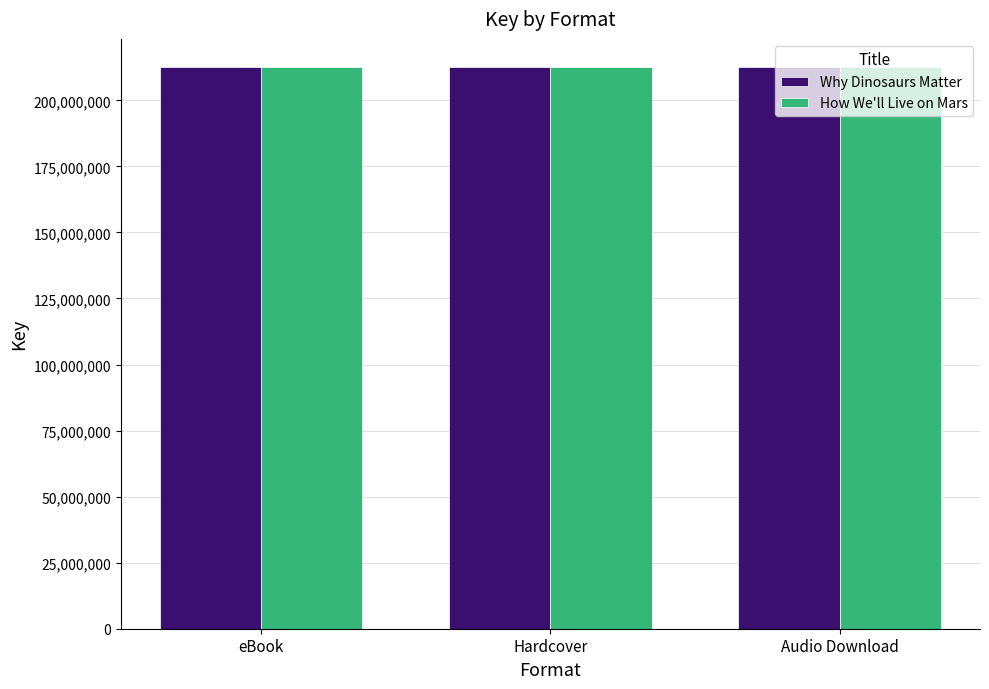

What is the average value of the Why Dinosaurs Matter series?

212614975